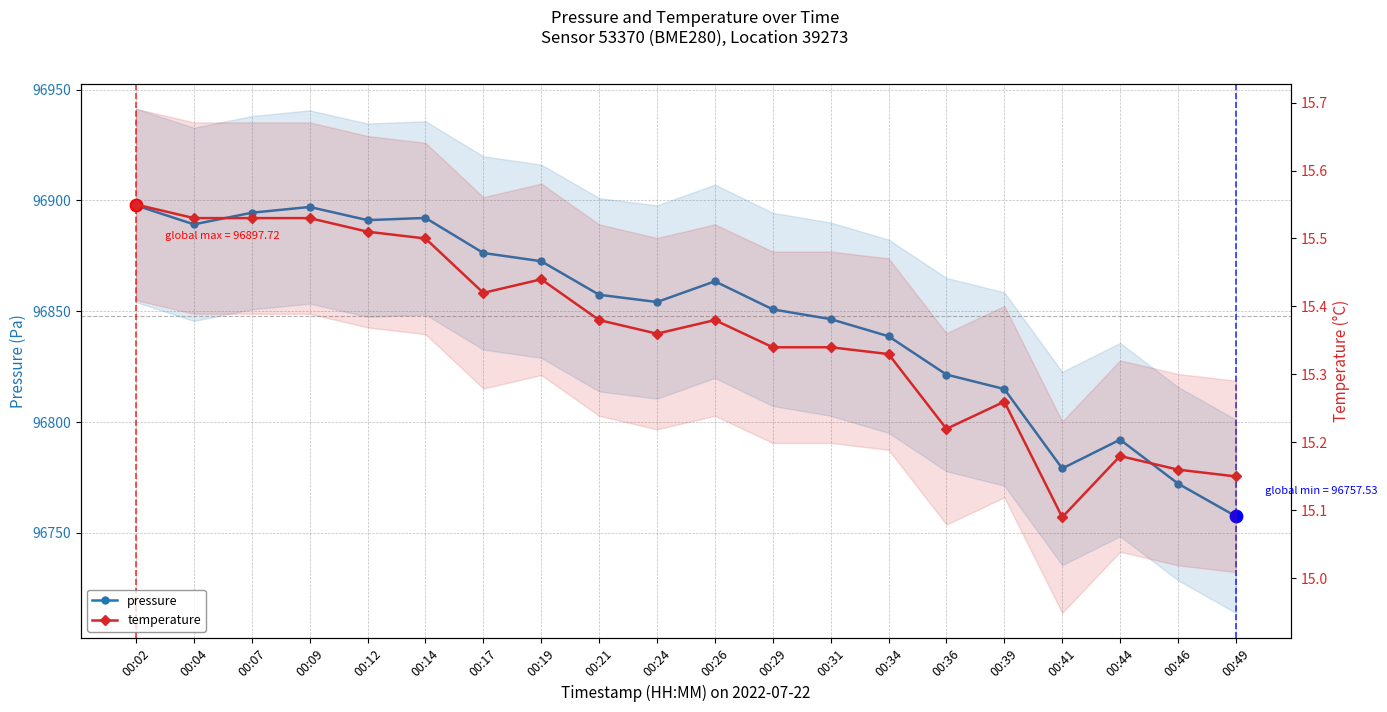

Which series reaches the minimum Y coordinate?

temperature